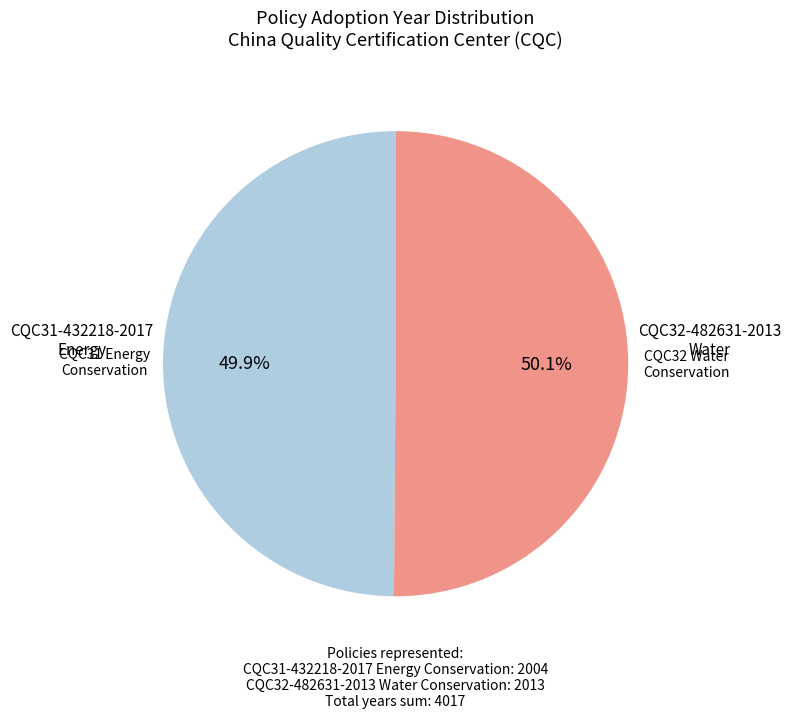

Approximately how many times larger is the value at CQC32-482631-2013 Water Conservation compared to CQC31-432218-2017 Energy Conservation?

1.0